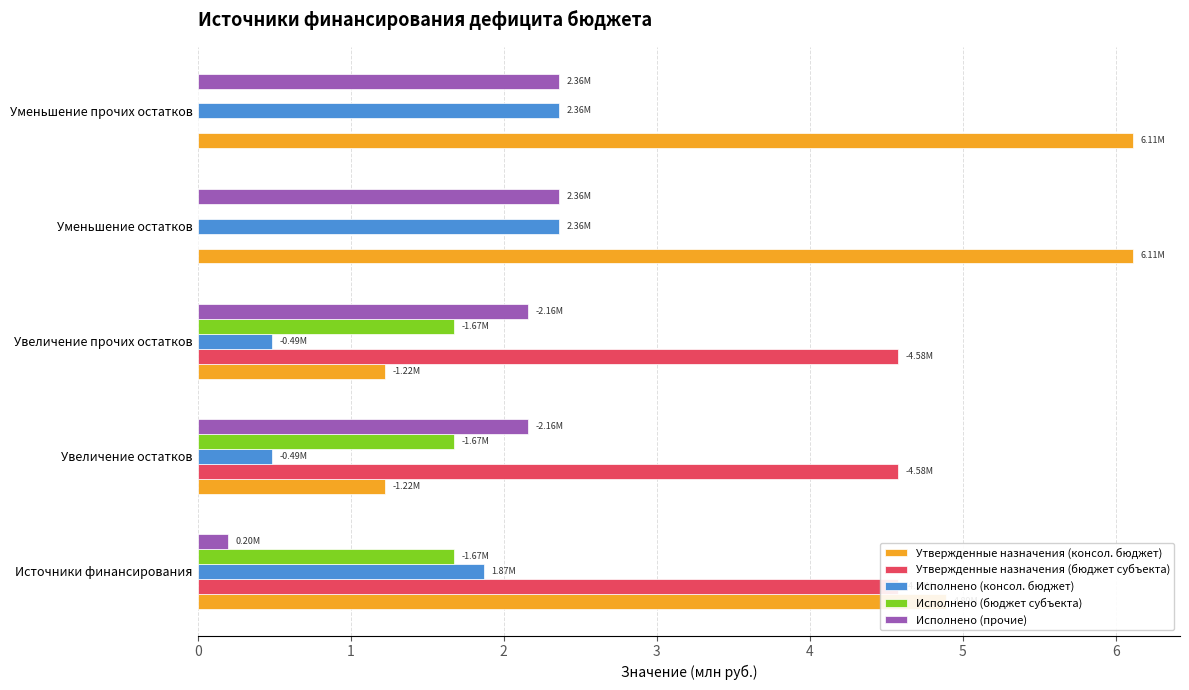

What is the sum of all Исполнено (консол. бюджет) values?

7.6